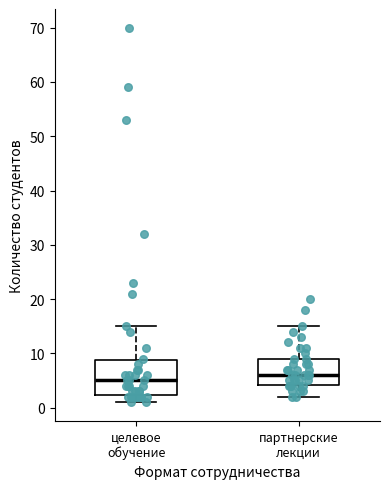

Reading left to right, read every box against the y-axis: the position of its median line, the range the box covers, and the ends of its whiskers. The values are not printed on the chart, so give them approximately, as read against the axis.

целевое обучение: median 5, box 2 to 9, whiskers 1 to 15
партнерские лекции: median 6, box 4 to 9, whiskers 2 to 15